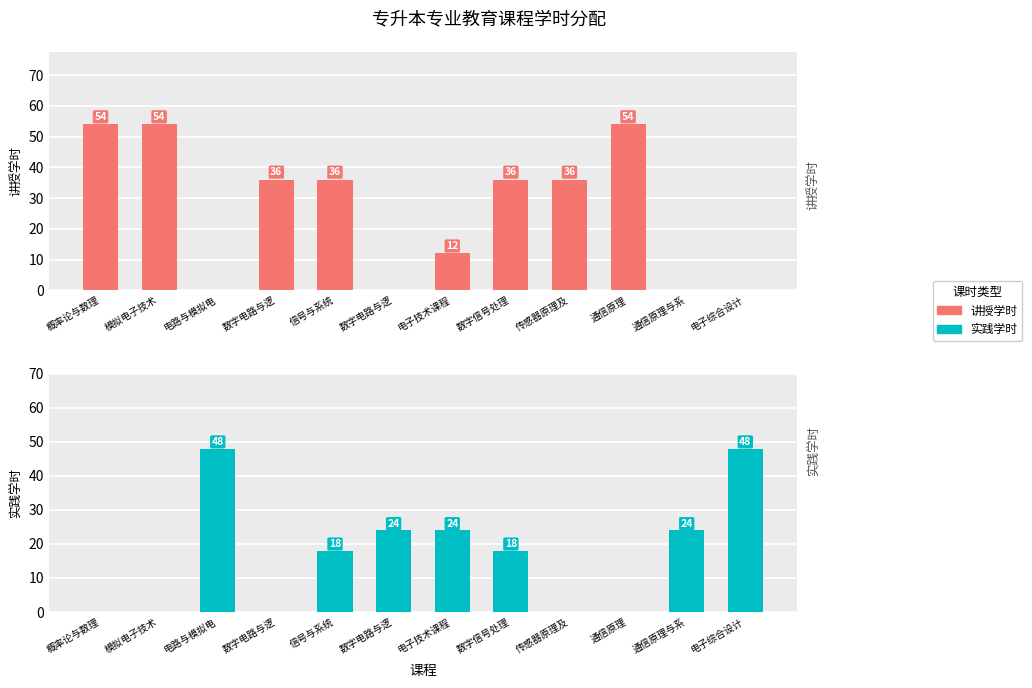

Between 概率论与数理 and 数字信号处理, which series saw the biggest shift?

讲授学时